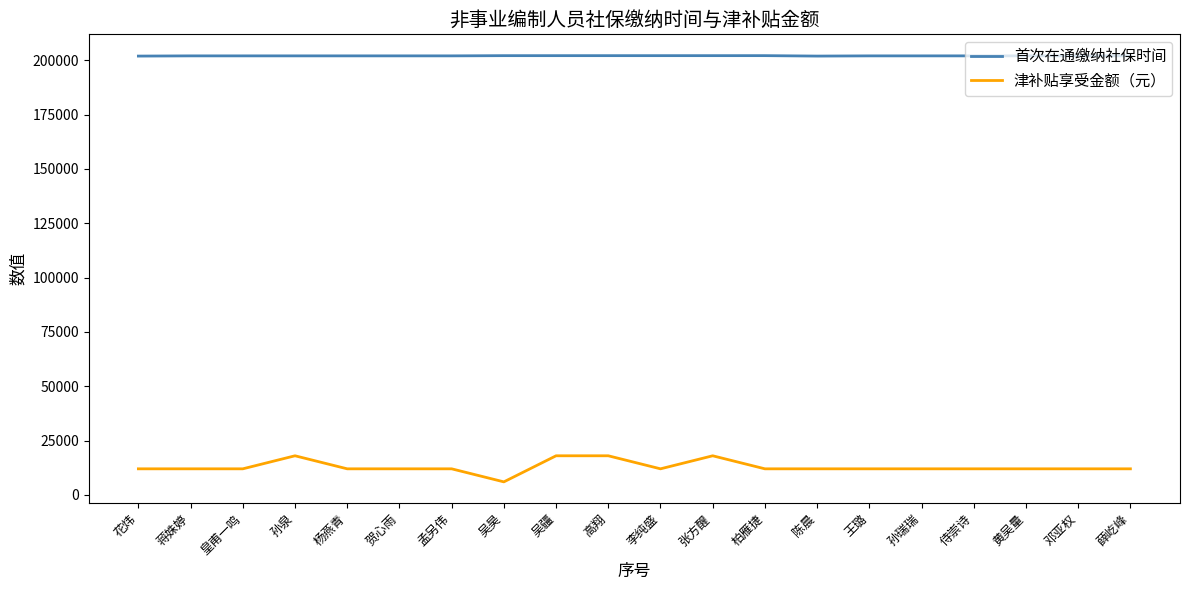

What is the lowest value of the 首次在通缴纳社保时间 series?

201909